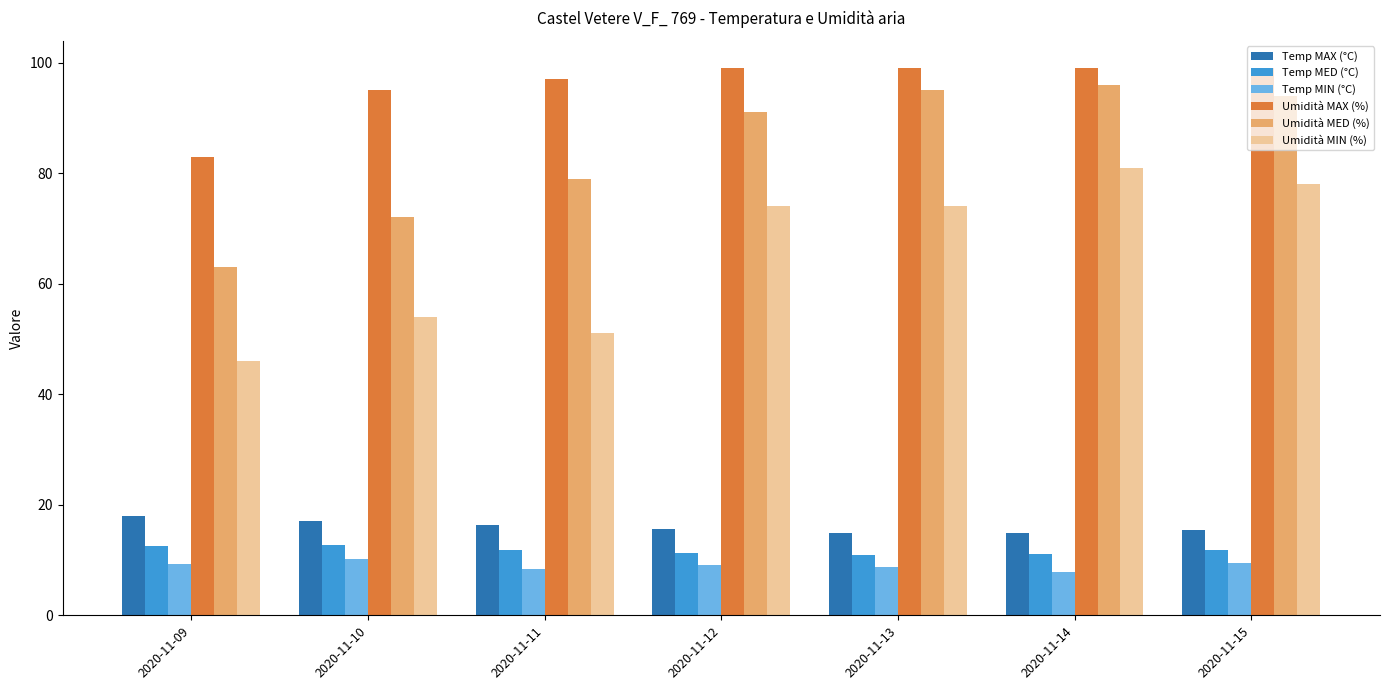

At which label does Umidità MIN (%) reach its minimum?

2020-11-09